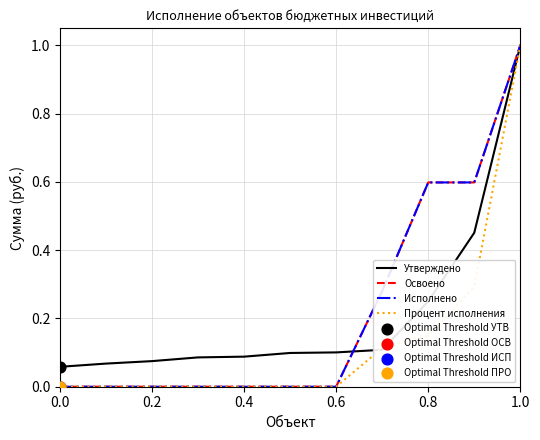

Does the chart have visible grid lines?

Yes